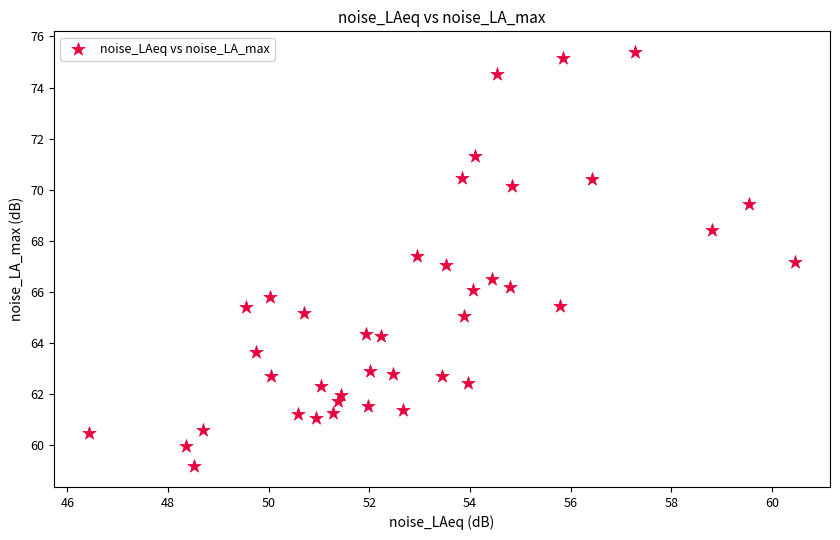

What is the range of X values (max minus min)?

14.0